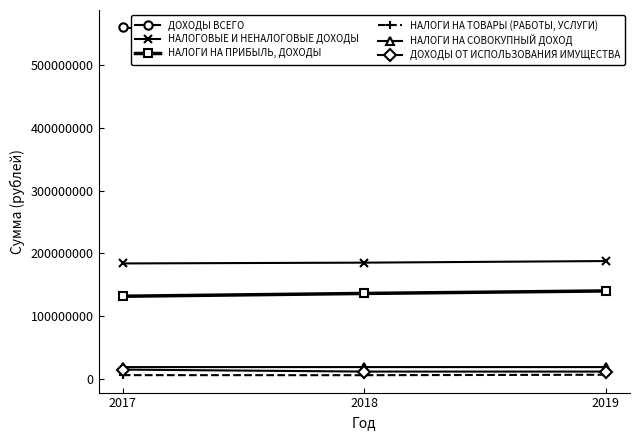

What is the lowest value of the ДОХОДЫ ОТ ИСПОЛЬЗОВАНИЯ ИМУЩЕСТВА series?

11425000